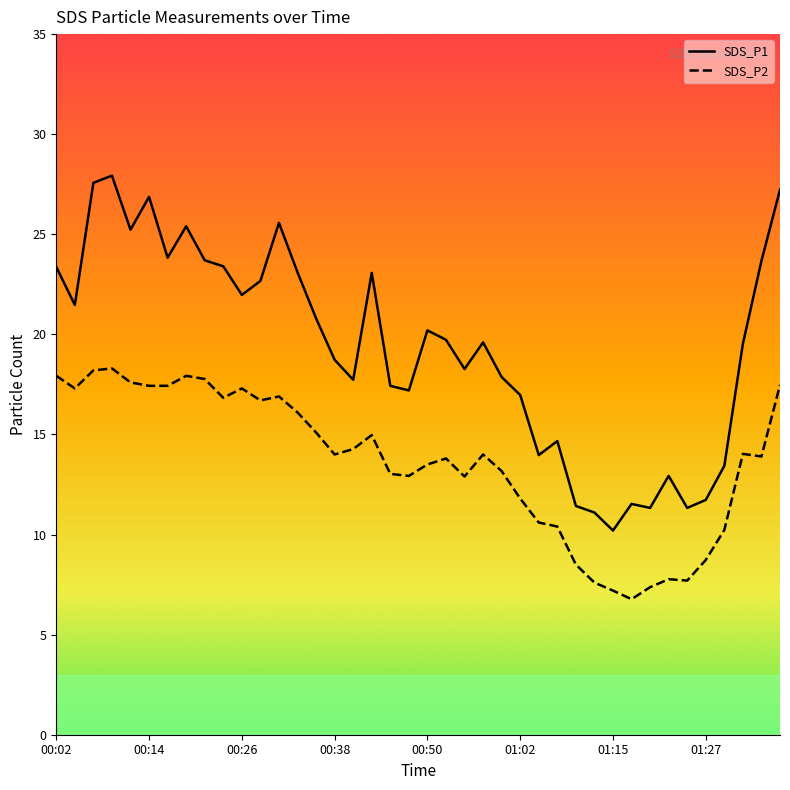

What is the maximum value for SDS_P1?

27.9